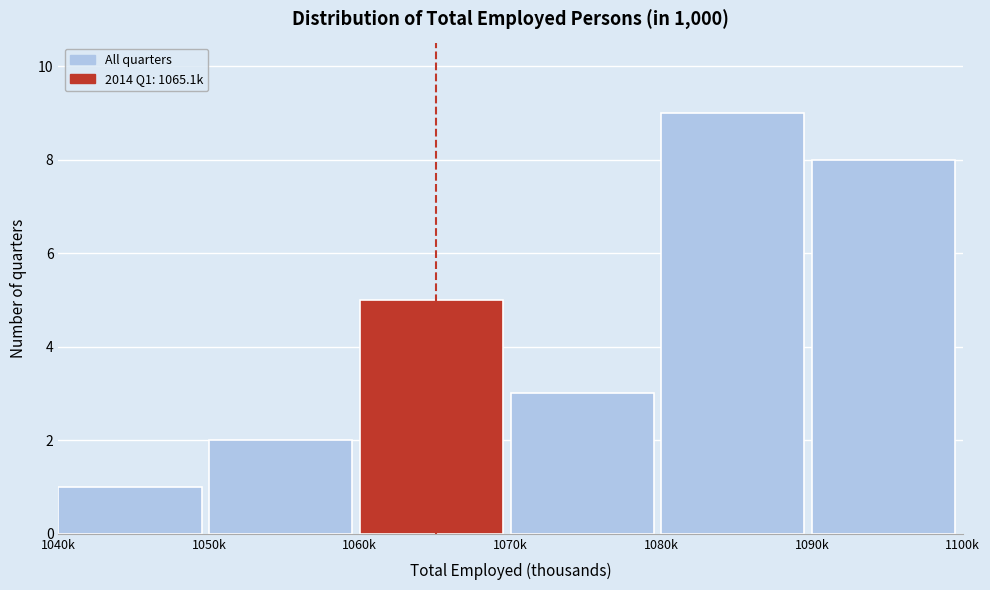

Reading right to left, what are all the values shown in this chart?

8	9	3	5	2	1